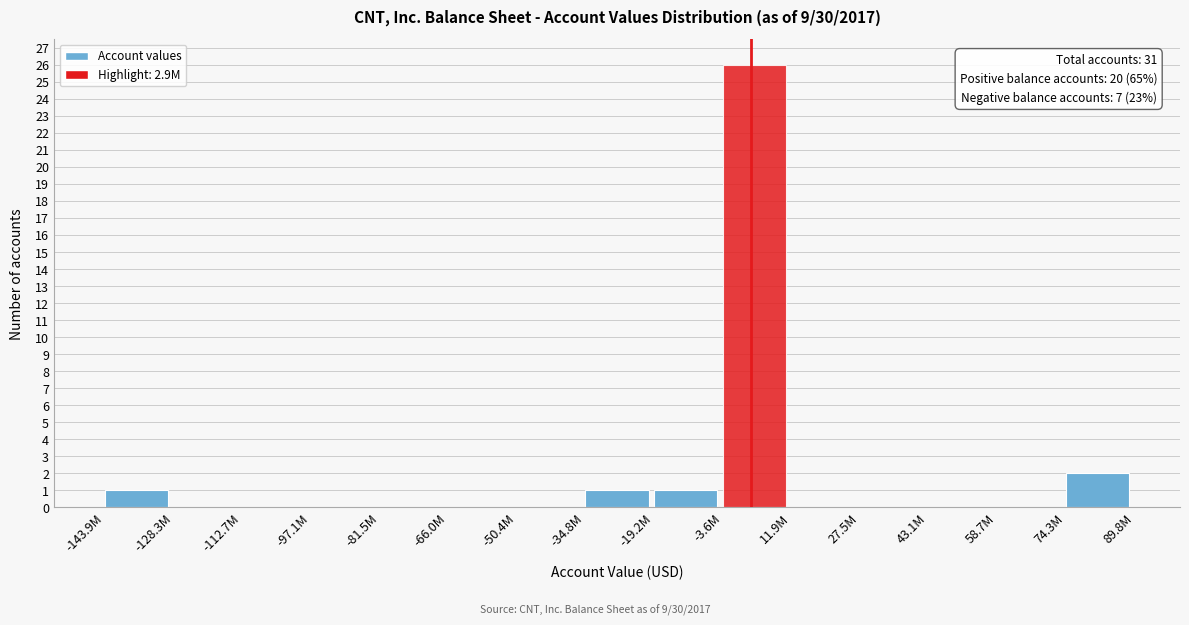

Reading left to right, what are all the values shown in this chart?

-143.9M=1	-128.3M=0	-112.7M=0	-97.1M=0	-81.5M=0	-66.0M=0	-50.4M=0	-34.8M=1	-19.2M=1	-3.6M=26	11.9M=0	27.5M=0	43.1M=0	58.7M=0	74.3M=2